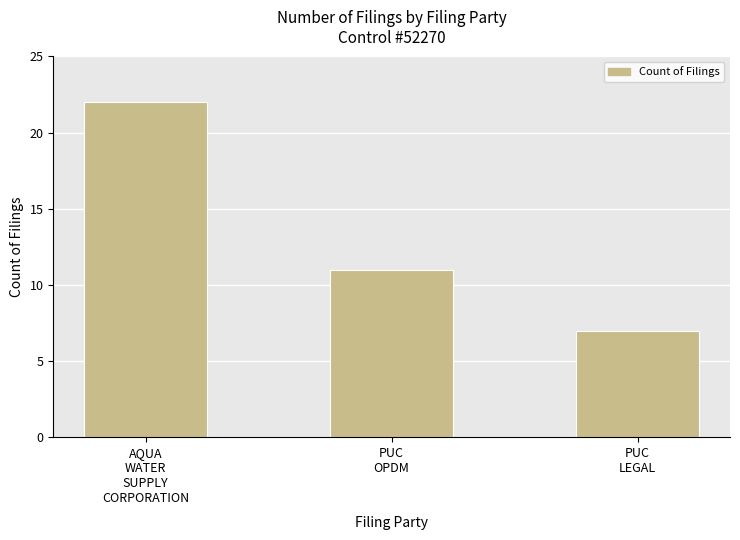

Reading left to right, what are all the values shown in this chart?

AQUA
WATER
SUPPLY
CORPORATION=22	PUC
OPDM=11	PUC
LEGAL=7